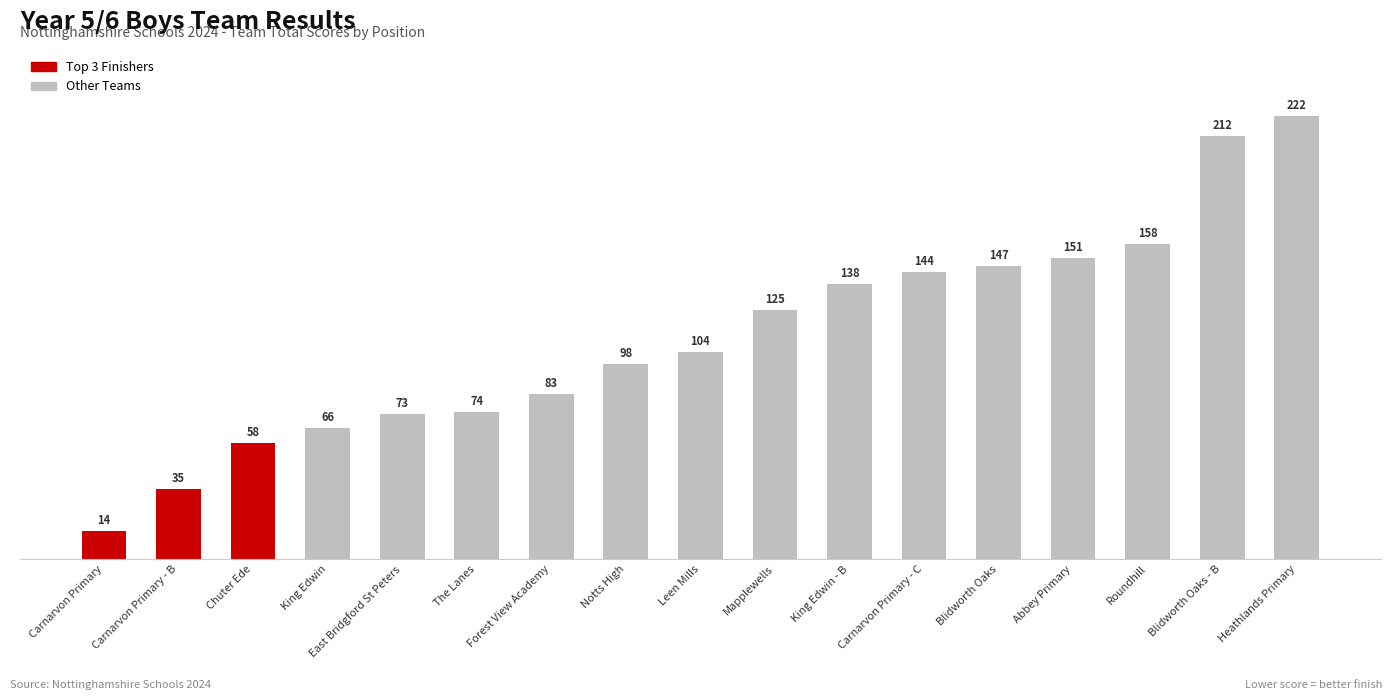

What position from the right is Carnarvon Primary - C?

6